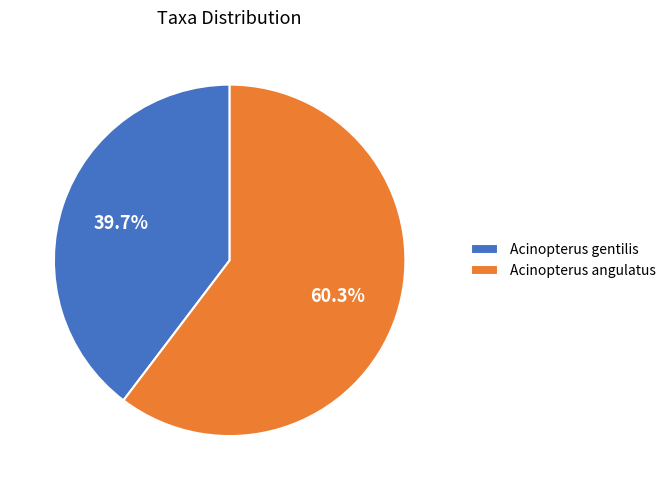

To the nearest percent, what percentage of the pie is Acinopterus gentilis?

40%